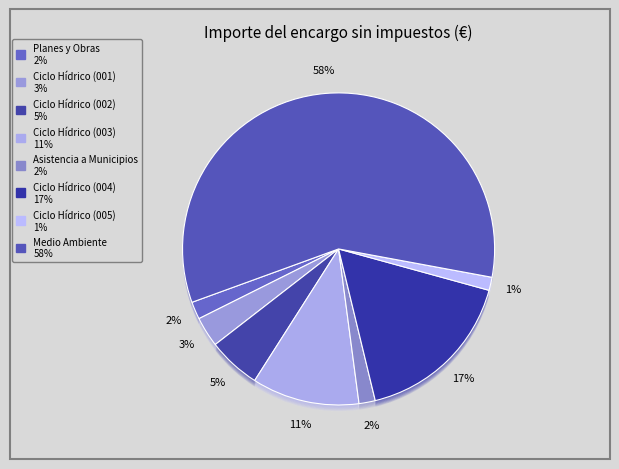

What is the ratio of the value at Medio Ambiente to the value at Ciclo Hídrico (002)?

10.7